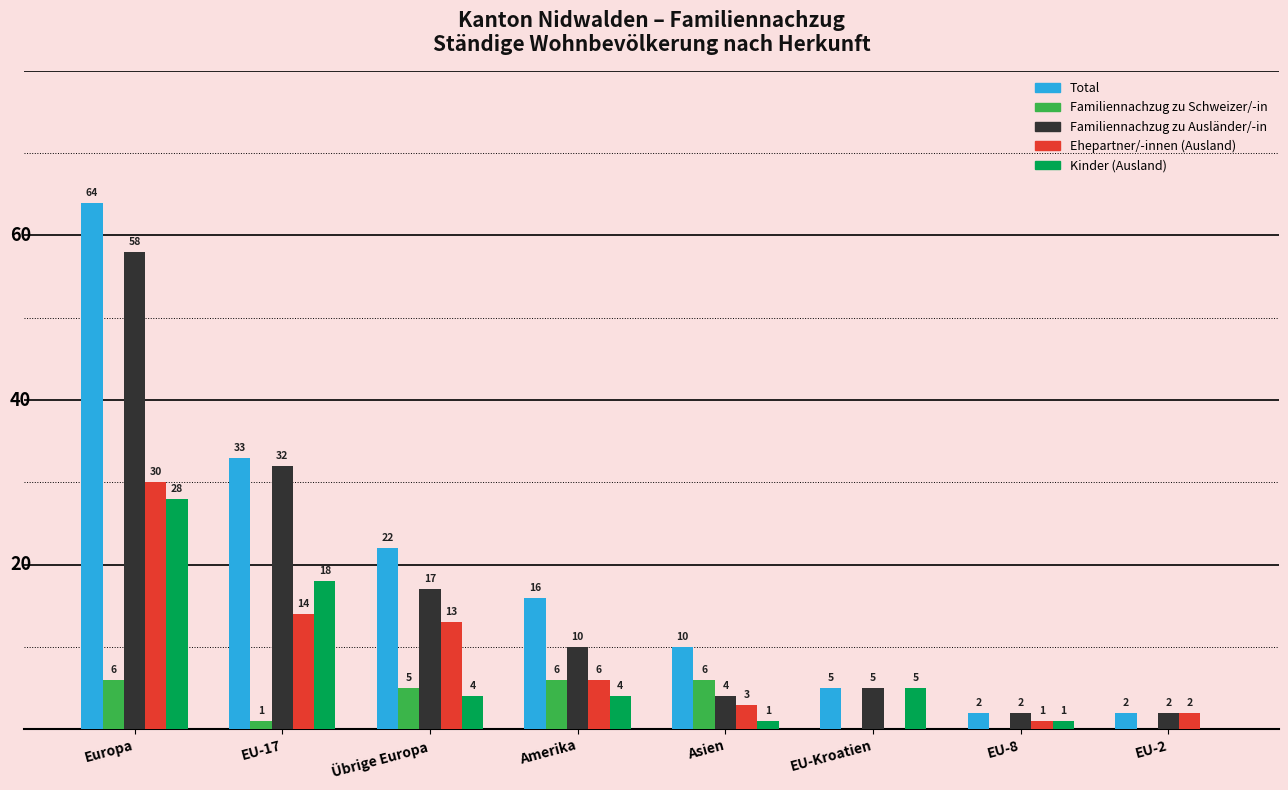

What are all the series names shown in the legend?

Total, Familiennachzug zu Schweizer/-in, Familiennachzug zu Ausländer/-in, Ehepartner/-innen (Ausland), Kinder (Ausland)